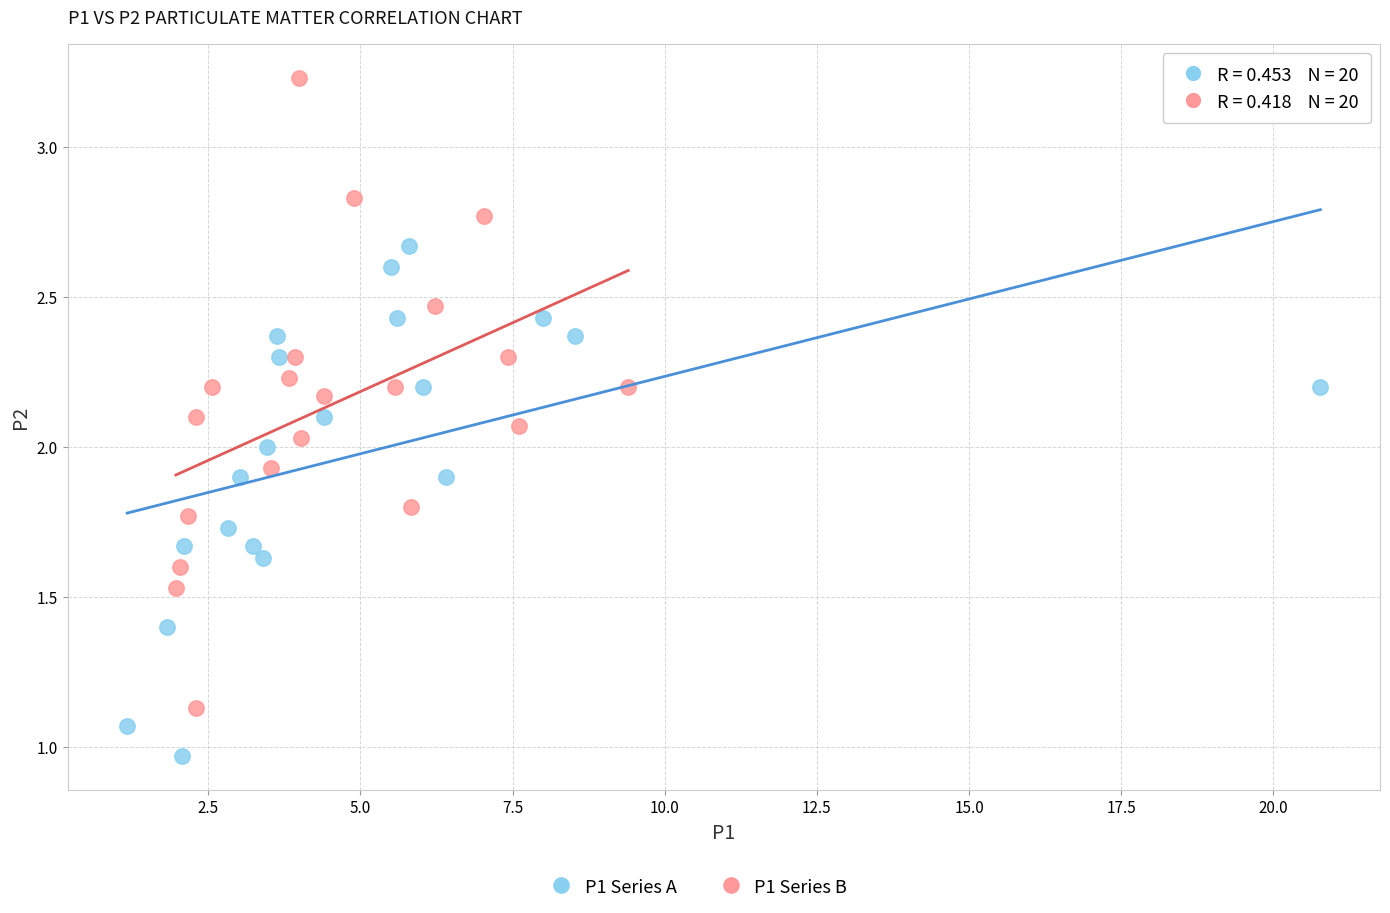

Which series contains the lowest Y value?

P1 Series A